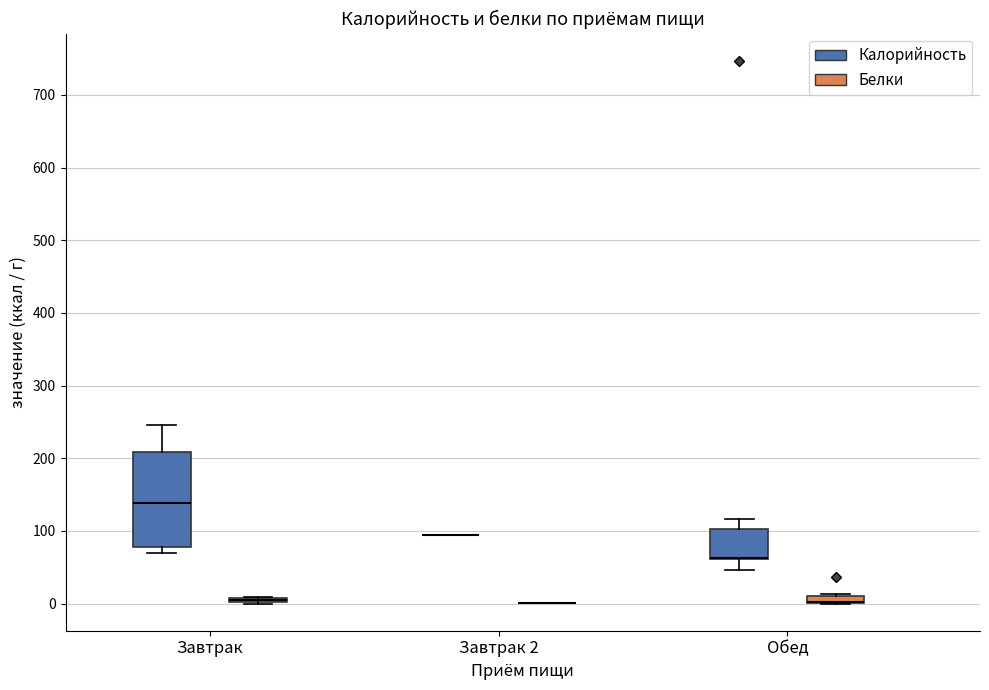

Which box is the tallest, from its lower edge to its upper edge?

Завтрак (Калорийность)